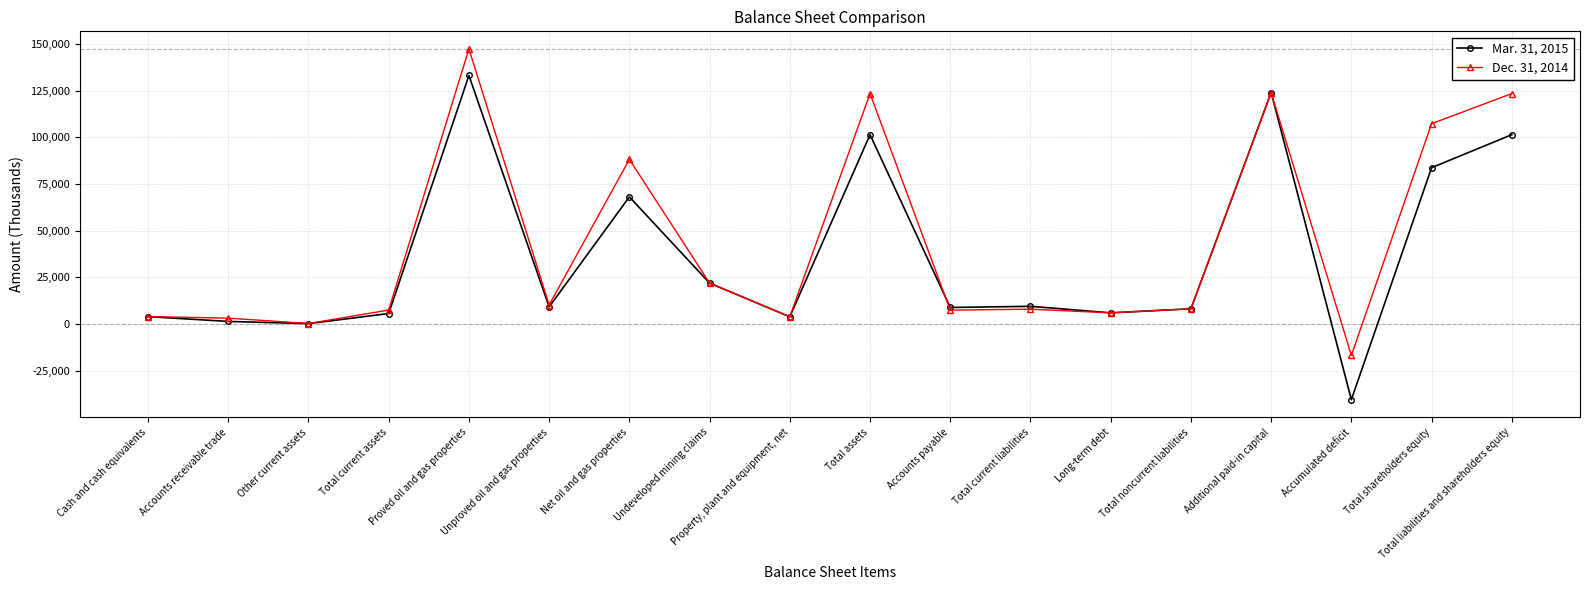

At which category does the chart reach its minimum across all series?

Accumulated deficit